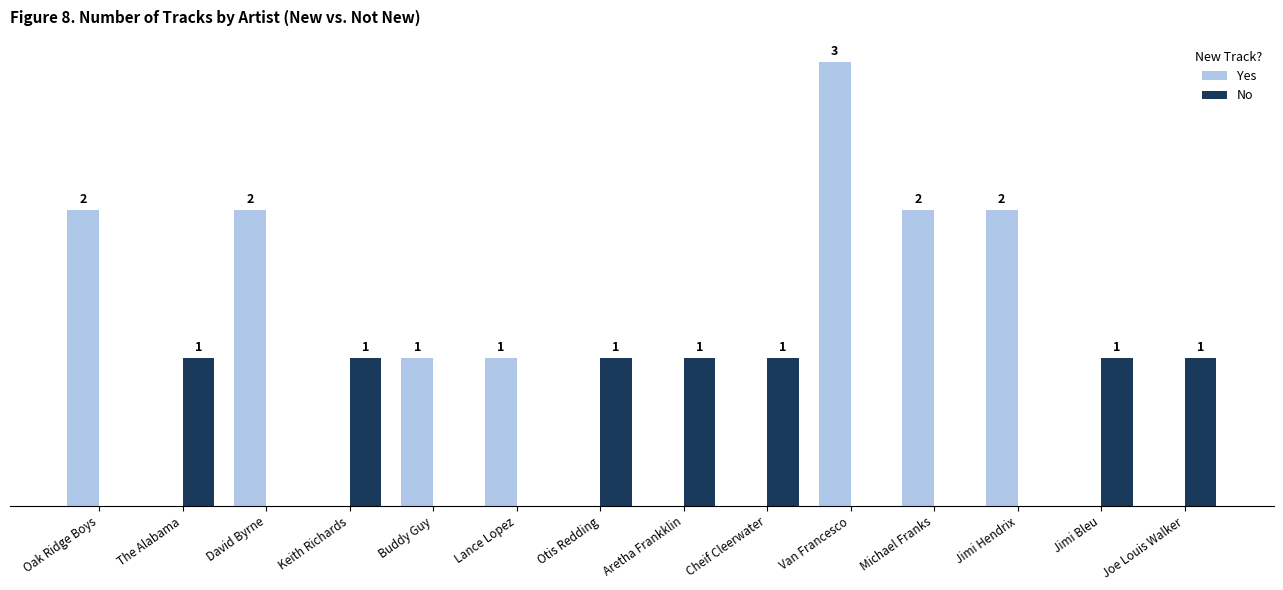

Which label corresponds to the largest value in the chart?

Van Francesco